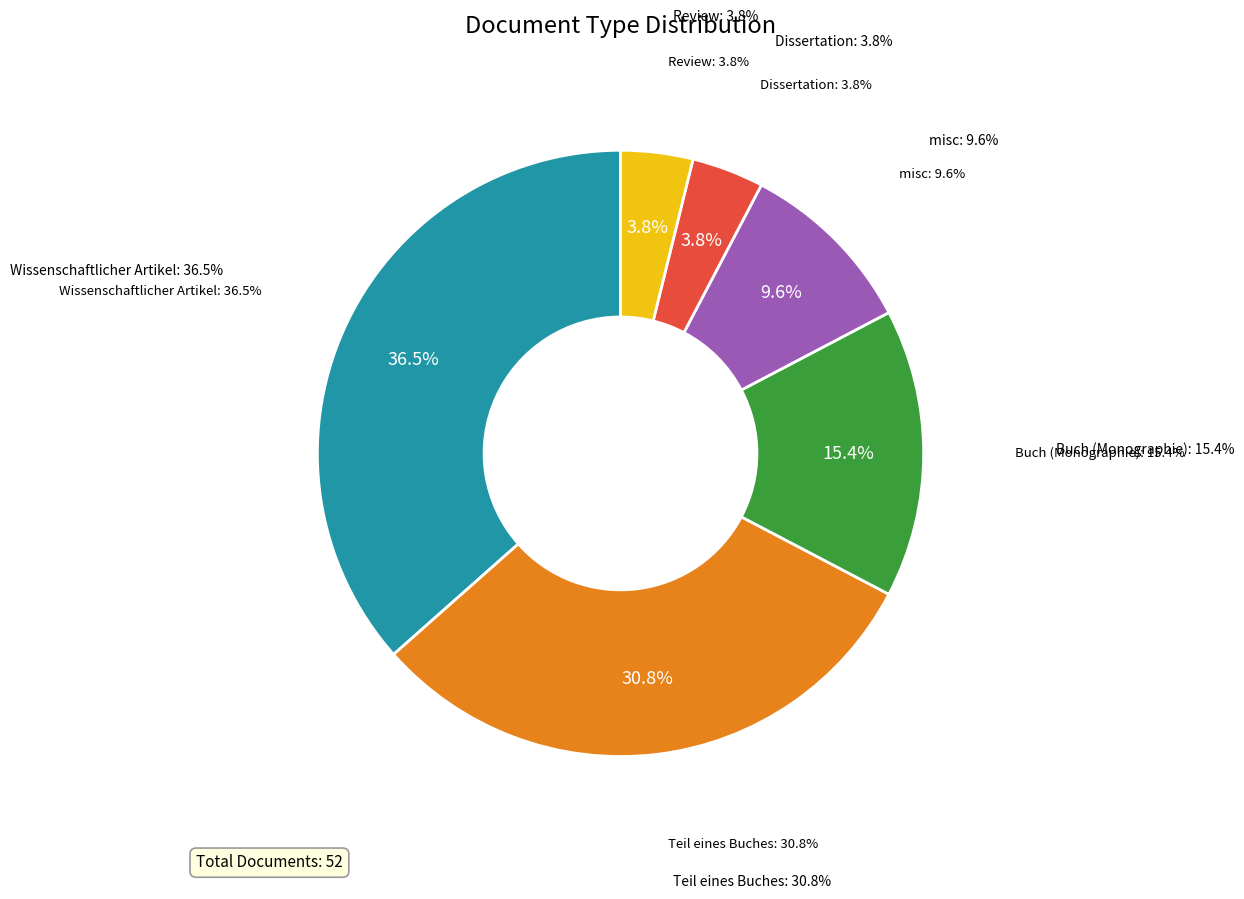

Rank the categories by value from highest to lowest.

Wissenschaftlicher Artikel, Teil eines Buches, Buch (Monographie), misc, Dissertation, Review